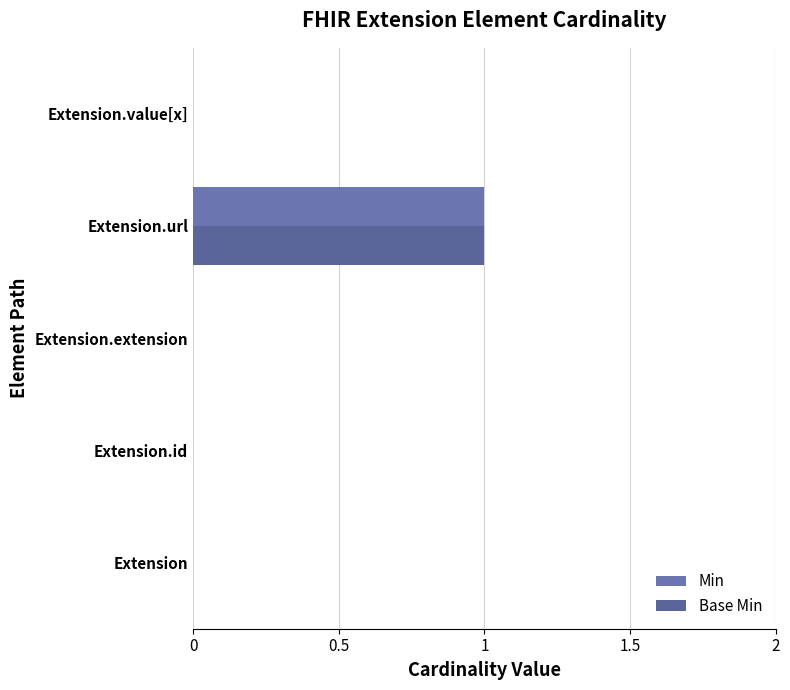

At how many categories does at least one series exceed 0?

1